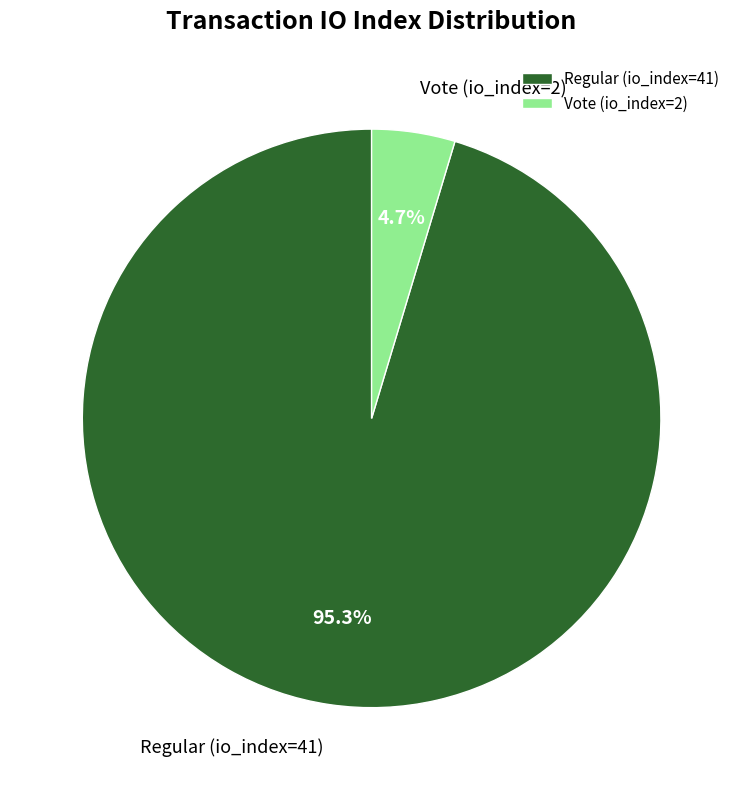

Combined, do Regular (io_index=41) and Vote (io_index=2) account for over 50%?

Yes